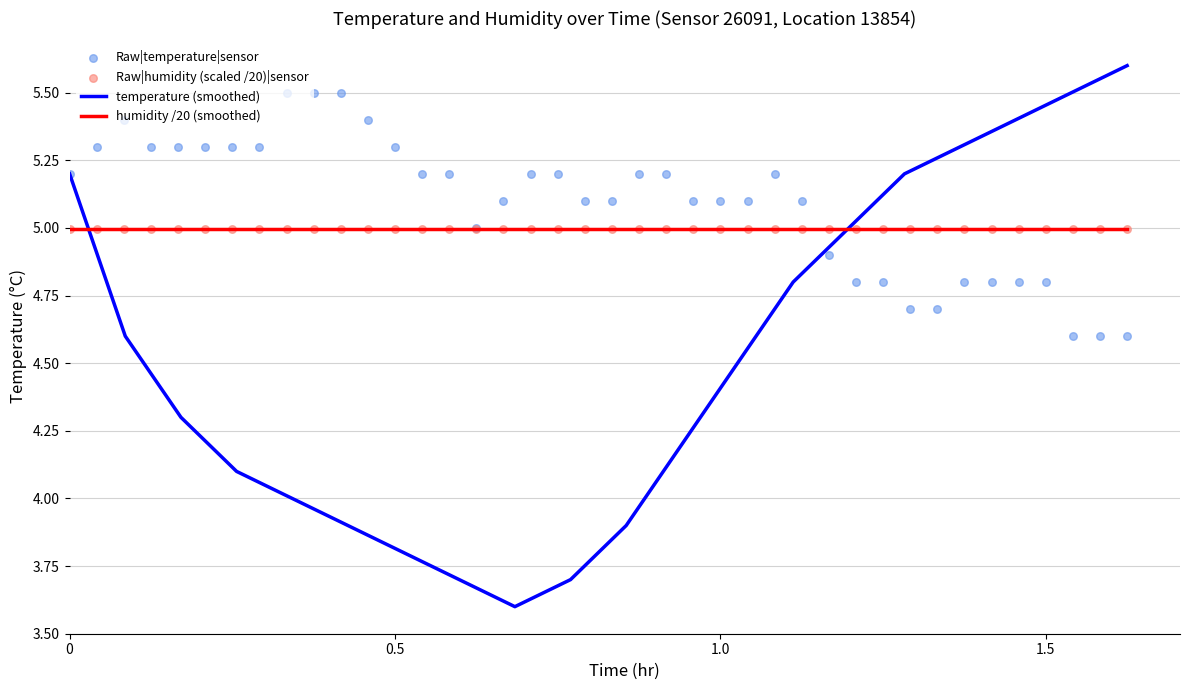

What is the highest value of the temperature (smoothed) series?

5.6